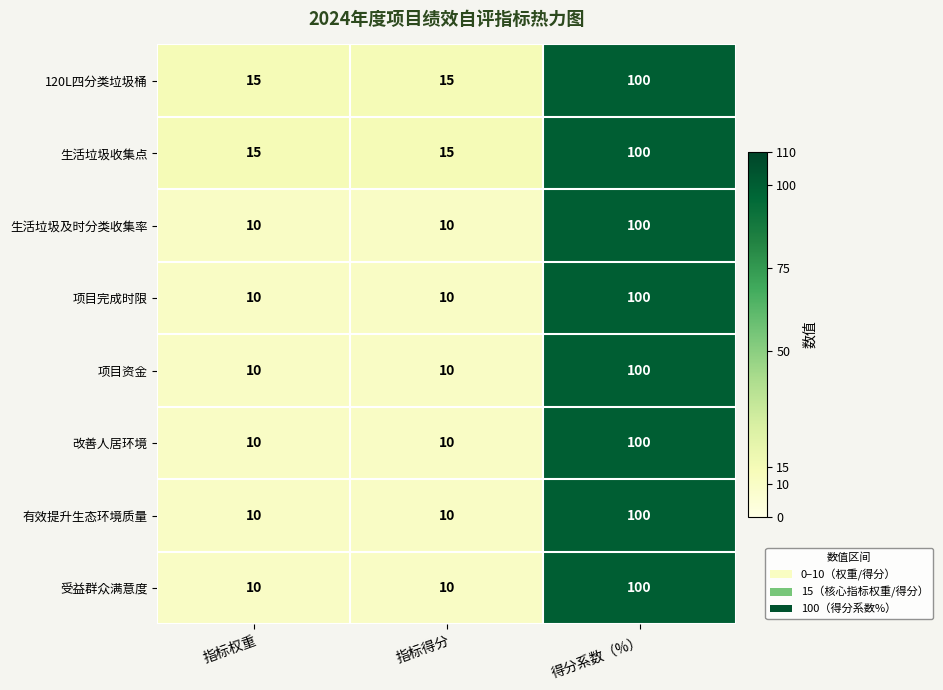

The 项目资金 series shows 10 at 指标得分. True or false?

True